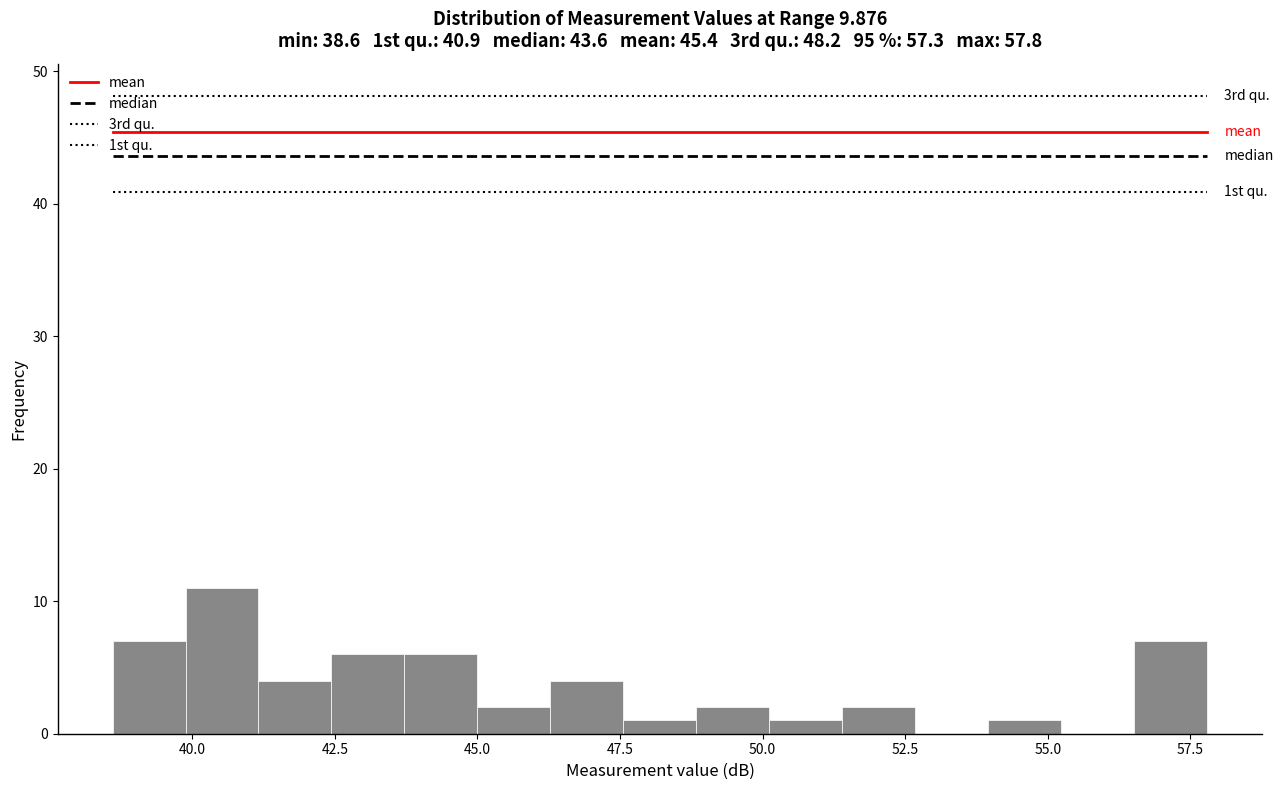

Read against the x-axis, roughly where is the centre of the tallest bar?

40.5